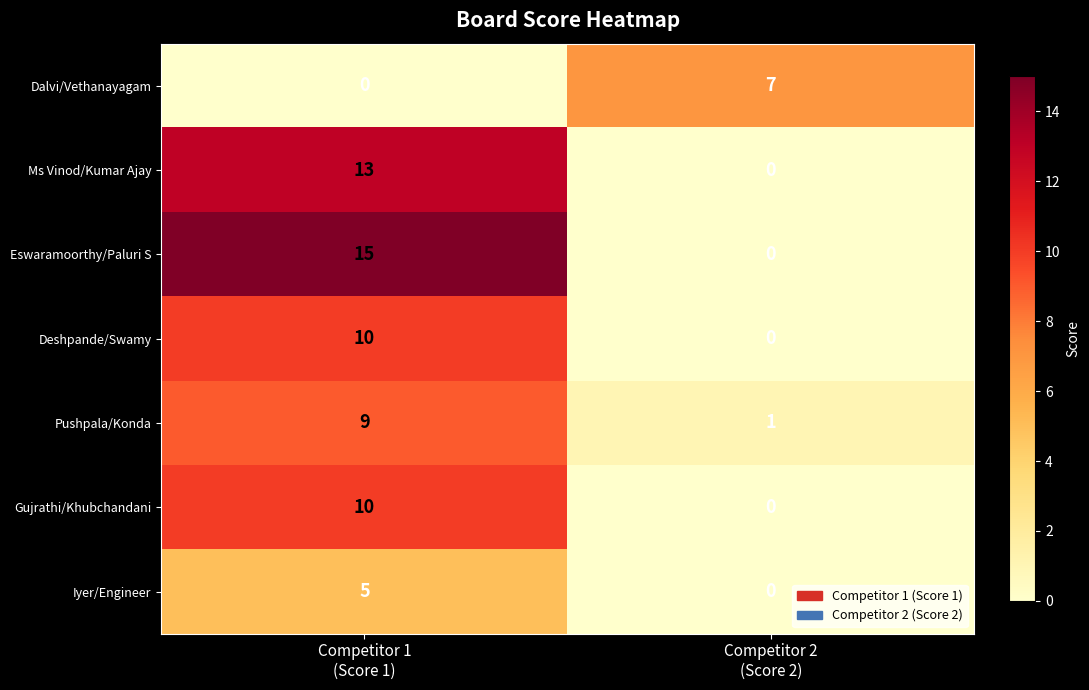

What is the sum of all Gujrathi/Khubchandani values?

10